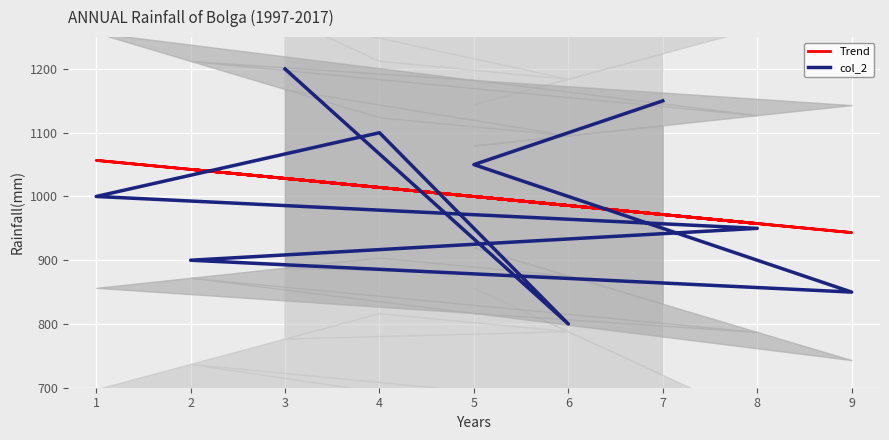

The Trend series shows 220.7 at 5. True or false?

False